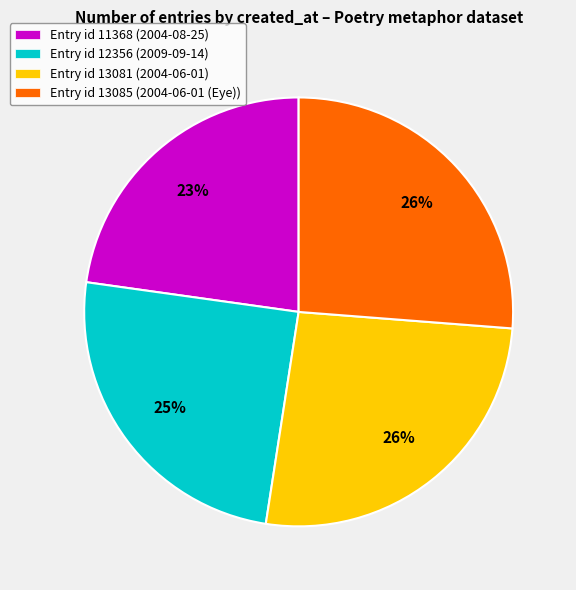

To the nearest percent, what percentage of the pie is Entry id 13081 (2004-06-01)?

26%